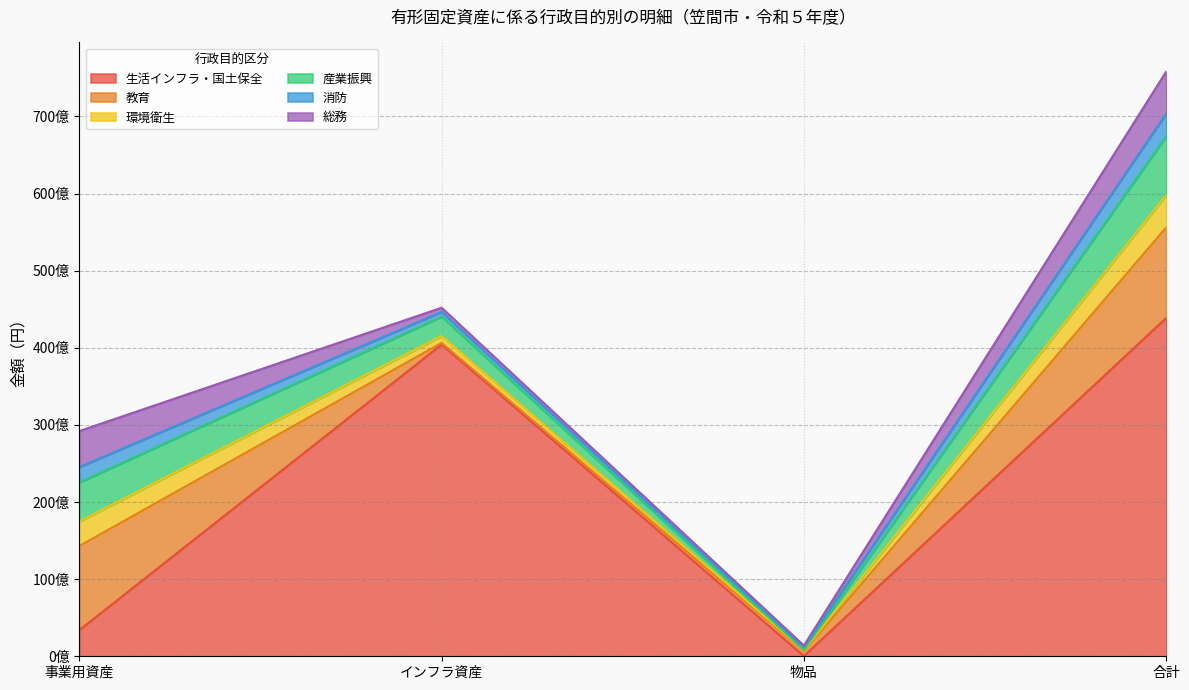

What is the label of the 1st point from the right?

合計